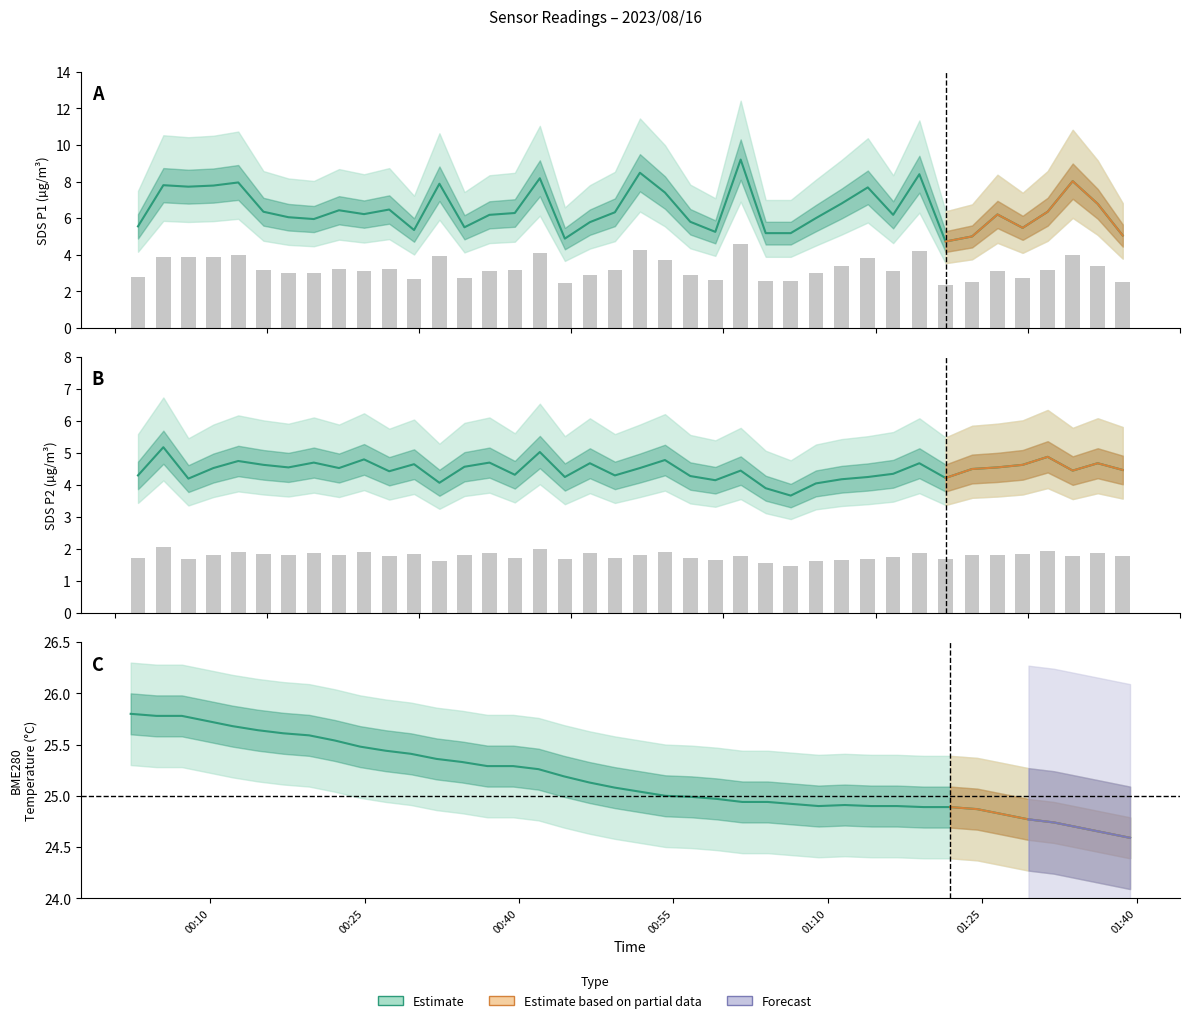

Which series has the widest spread of values?

SDS_P1